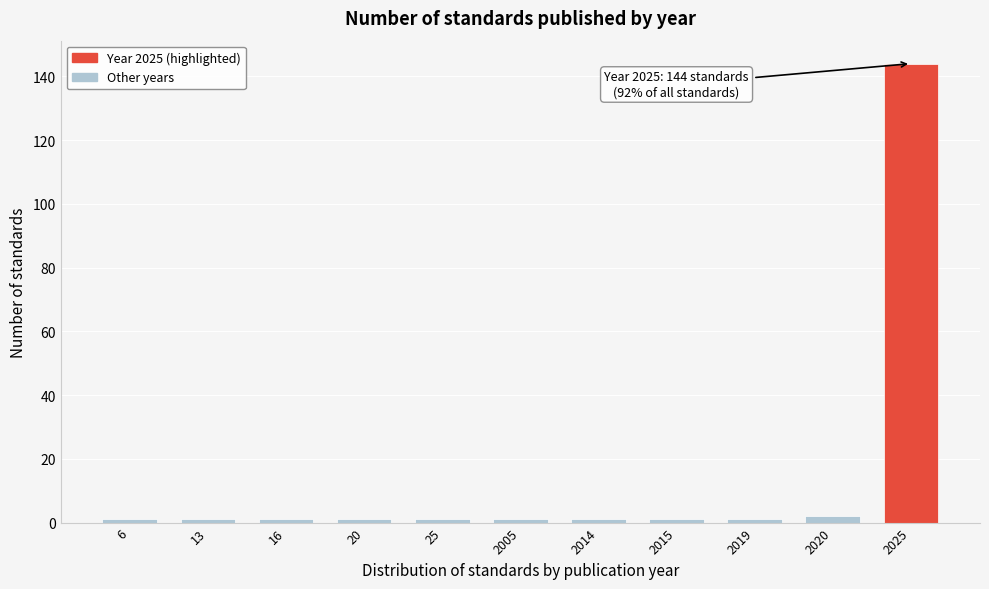

Reading left to right, what are all the values shown in this chart?

1	1	1	1	1	1	1	1	1	2	144